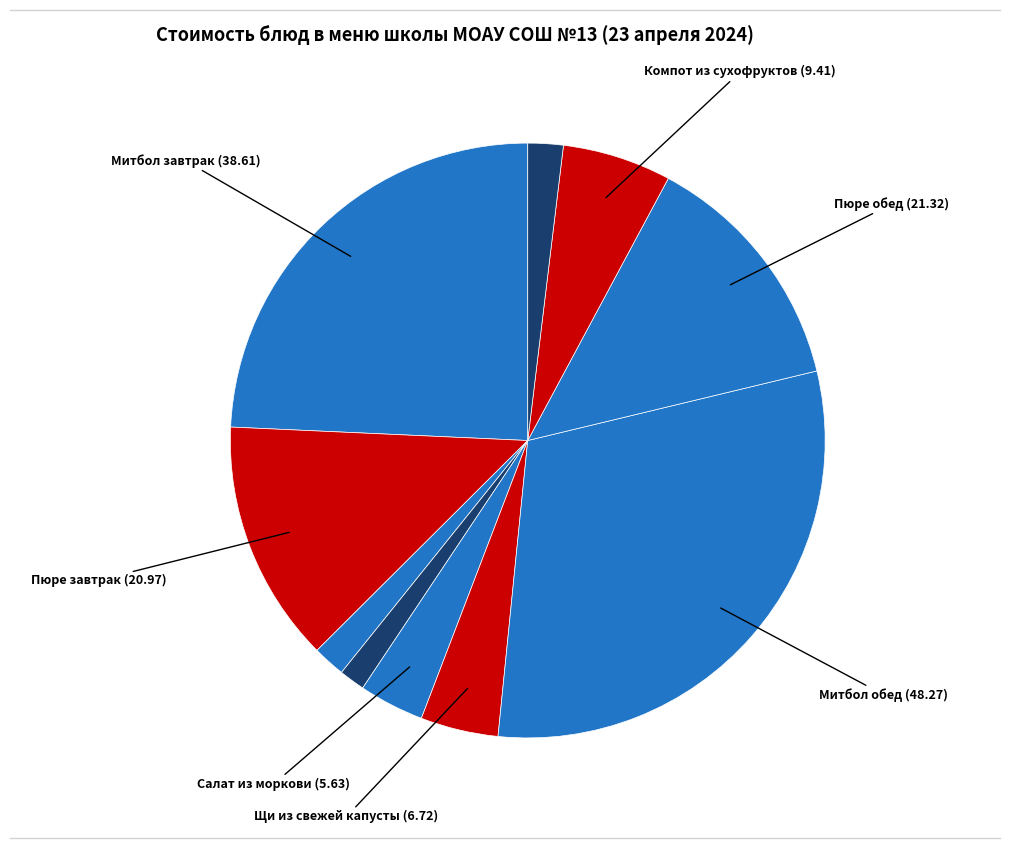

Which slice is the smallest?

хлеб (Хлеб пшеничный)